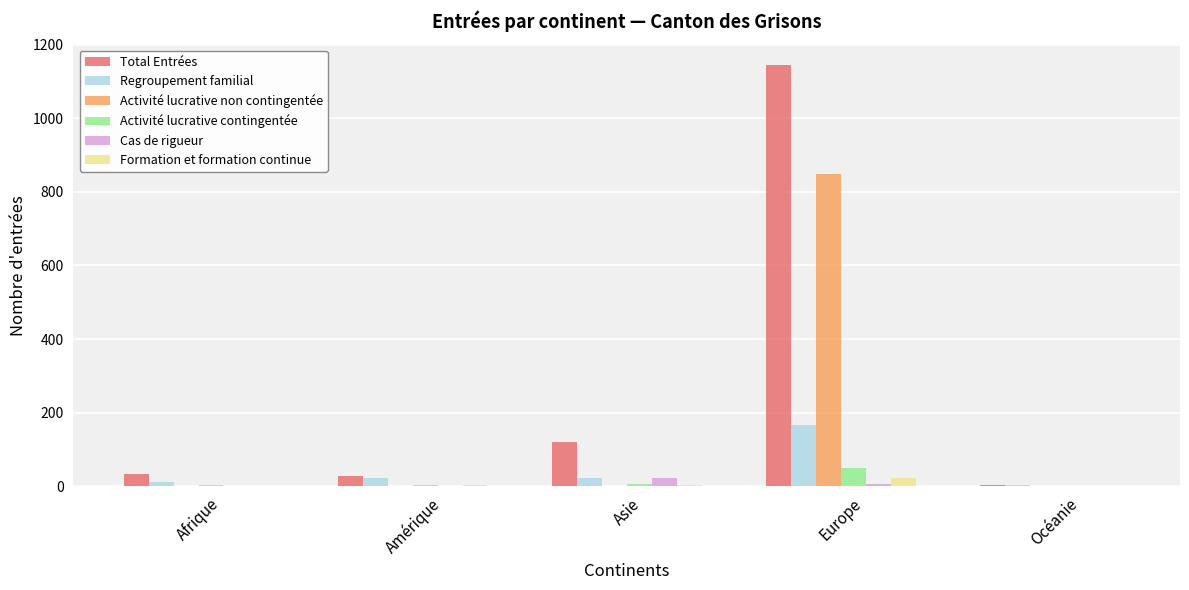

What is the sum of all Cas de rigueur values?

29